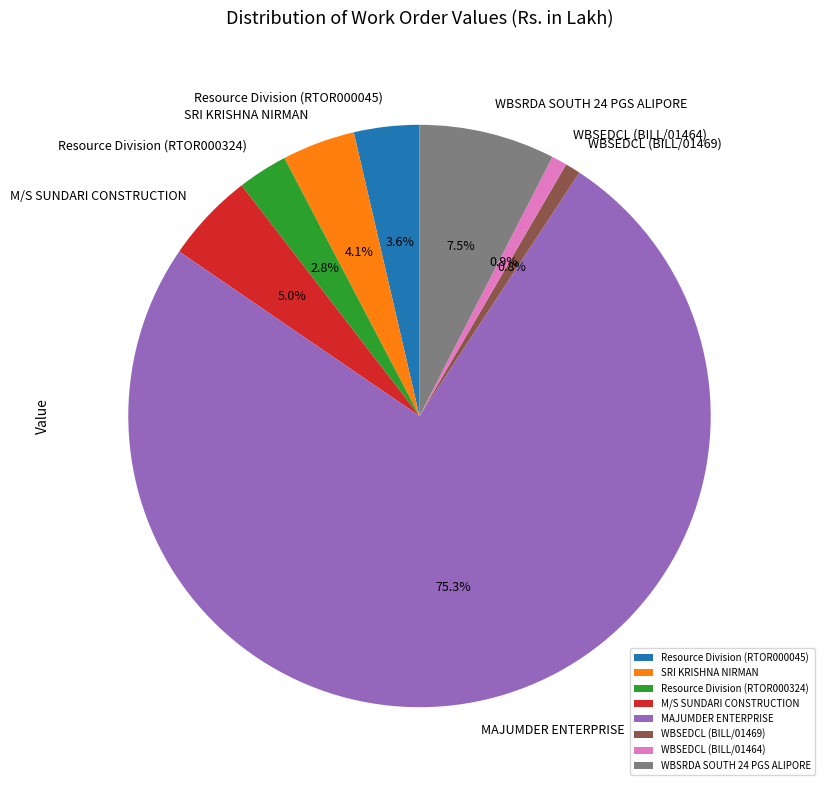

What percentage do SRI KRISHNA NIRMAN and MAJUMDER ENTERPRISE together represent?

79.4%